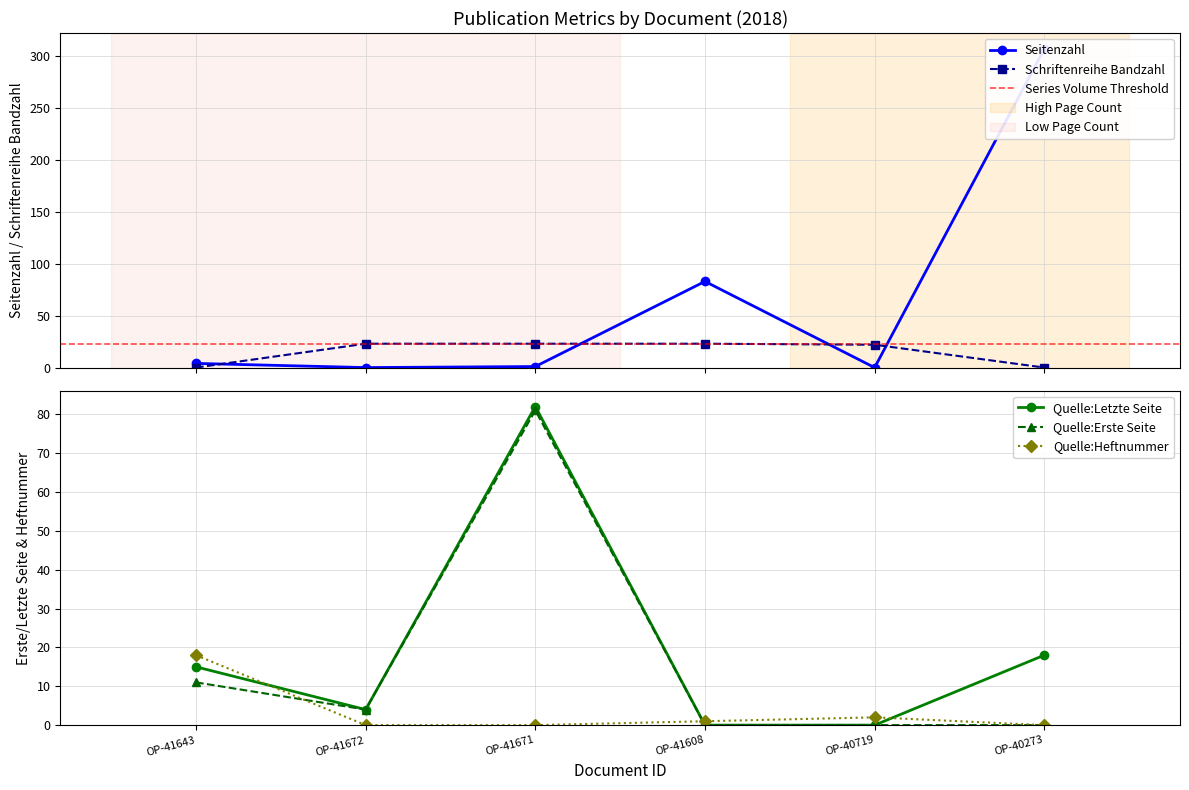

Where do Quelle:Heftnummer and Quelle:Letzte Seite first cross each other?

OP-41643 and OP-41672